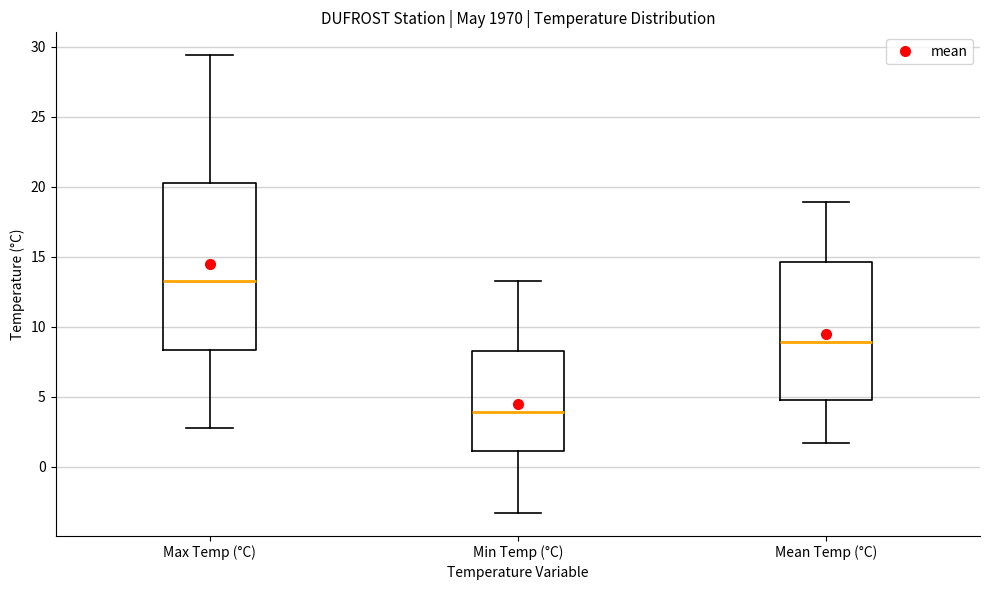

Which box has the lowest median line?

Min Temp (°C)